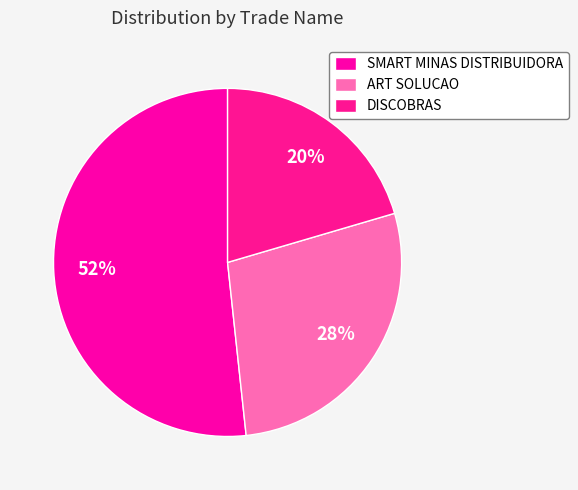

Which slice is the smallest?

DISCOBRAS